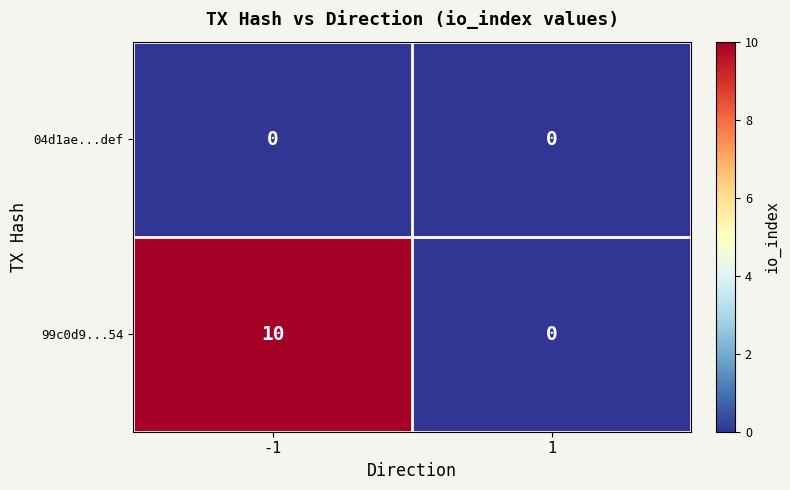

What is the difference between the 99c0d9...54 values at -1 and 1?

10